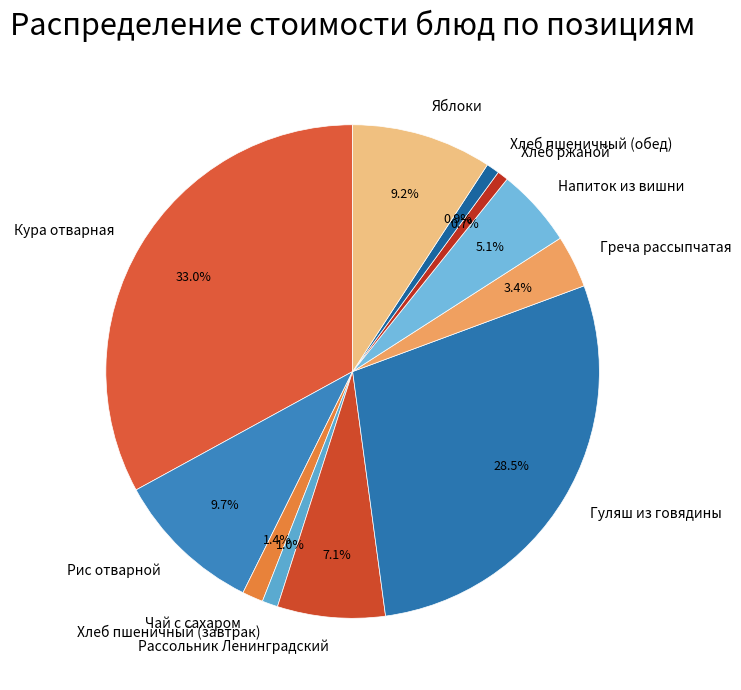

To the nearest percent, what portion does Рис отварной represent?

10%